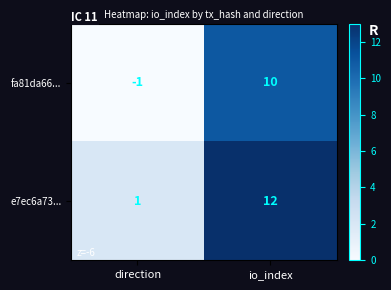

True or false: fa81da66... has a value of -1 at direction.

True